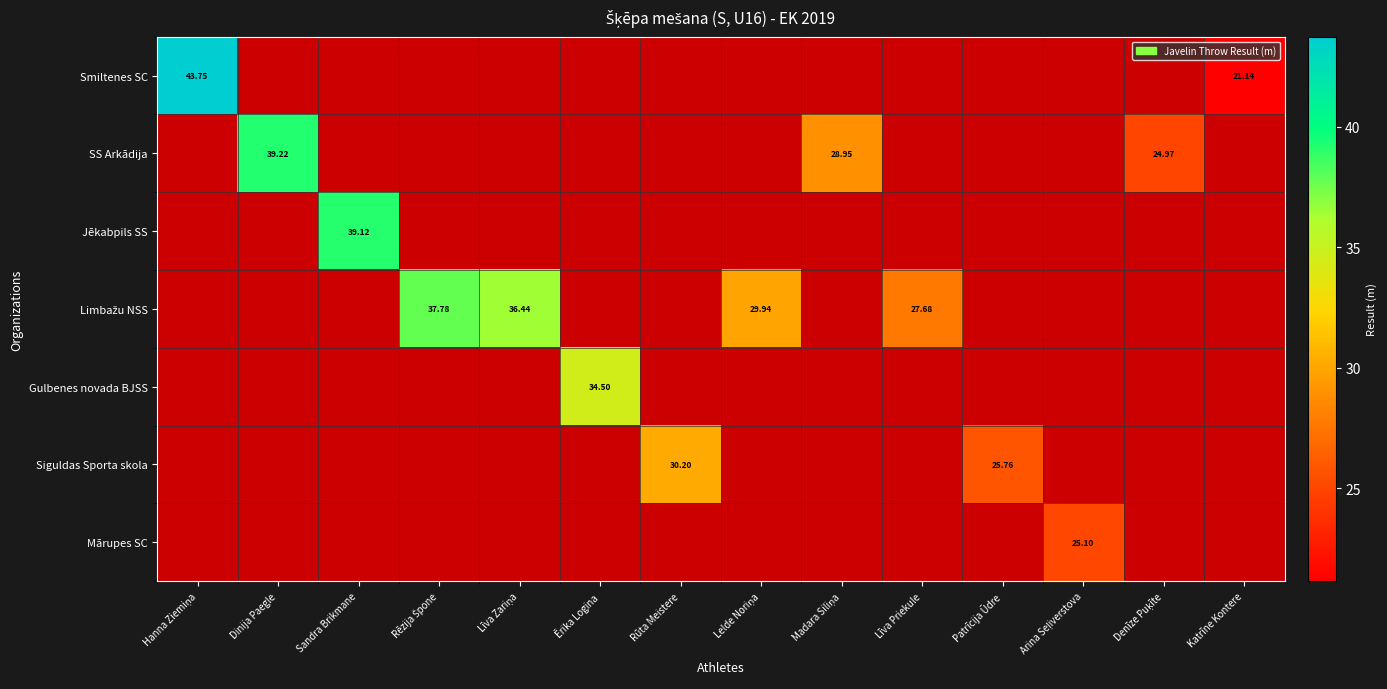

How many distinct data groups are displayed?

7